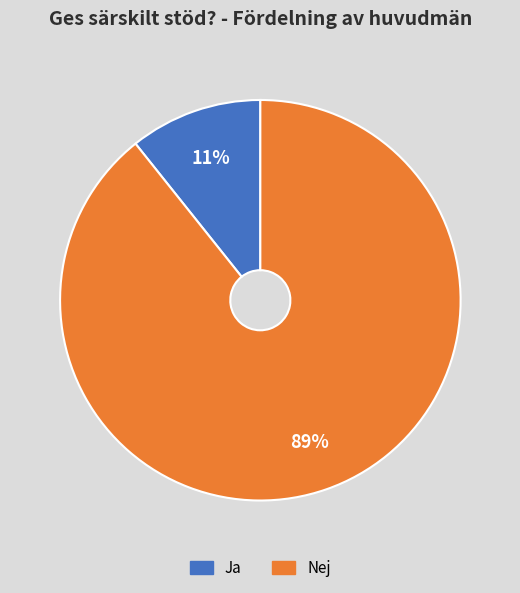

To the nearest percent, what is the average slice percentage?

50%